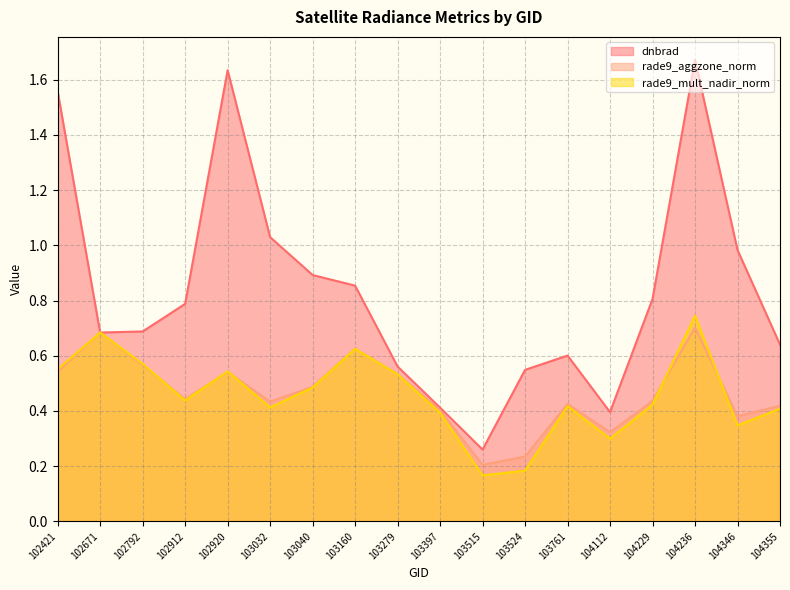

What is the approximate value of dnbrad at 102671?

0.7